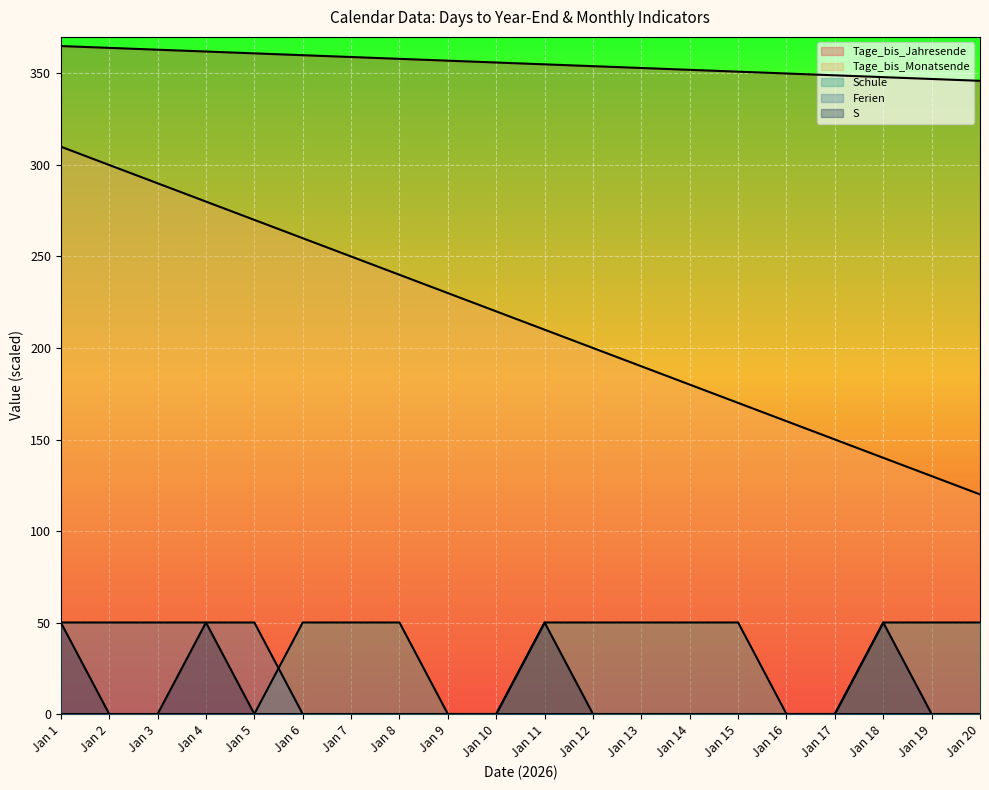

At which category is the sum across all series the highest?

Jan 1